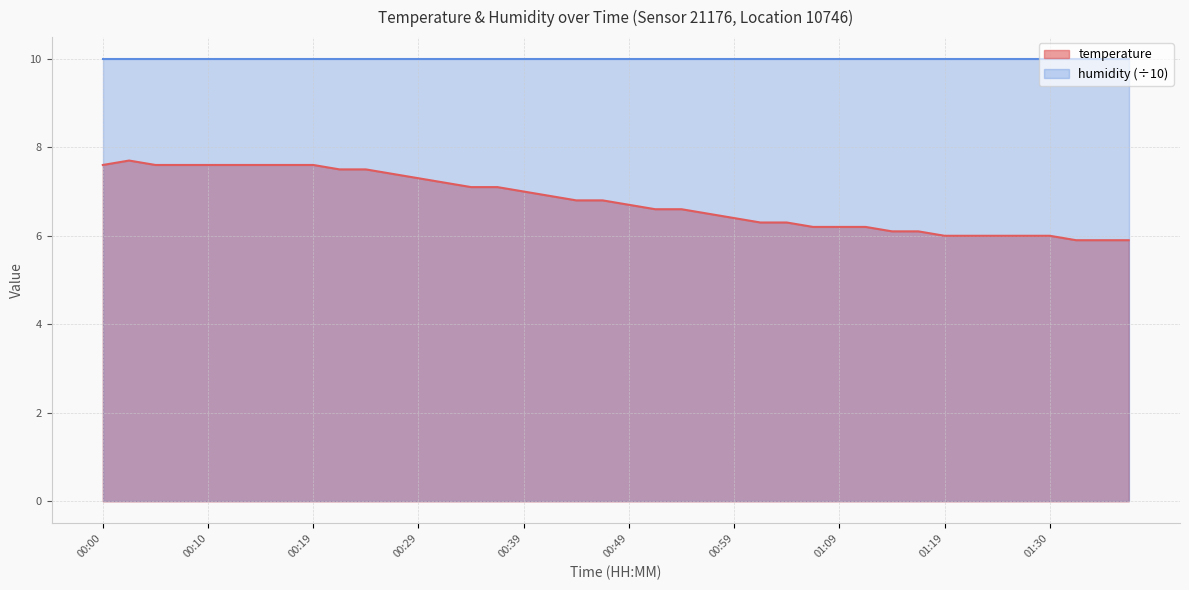

Reading left to right, transcribe all the data shown in this chart.

7.6	7.7	7.6	7.6	7.6	7.6	7.6	7.6	7.6	7.5	7.5	7.4	7.3	7.2	7.1	7.1	7.0	6.9	6.8	6.8	6.7	6.6	6.6	6.5	6.4	6.3	6.3	6.2	6.2	6.2	6.1	6.1	6.0	6.0	6.0	6.0	6.0	5.9	5.9	5.9